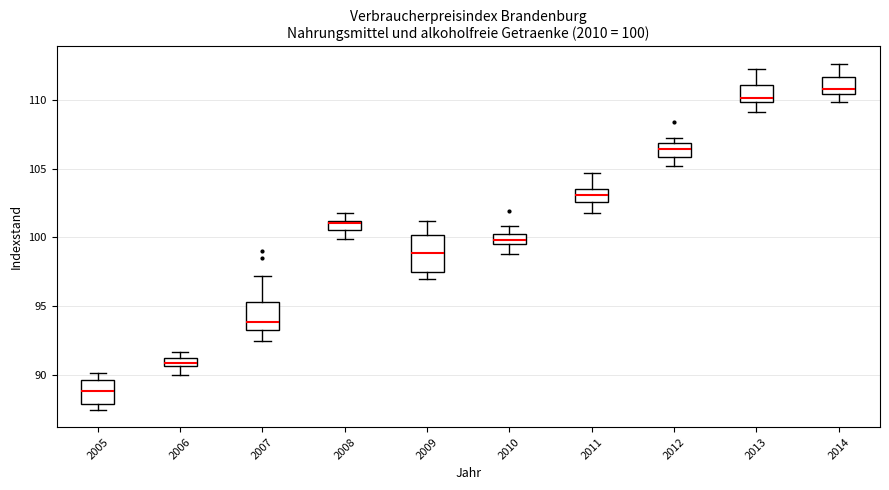

Which box is the tallest, from its lower edge to its upper edge?

2009